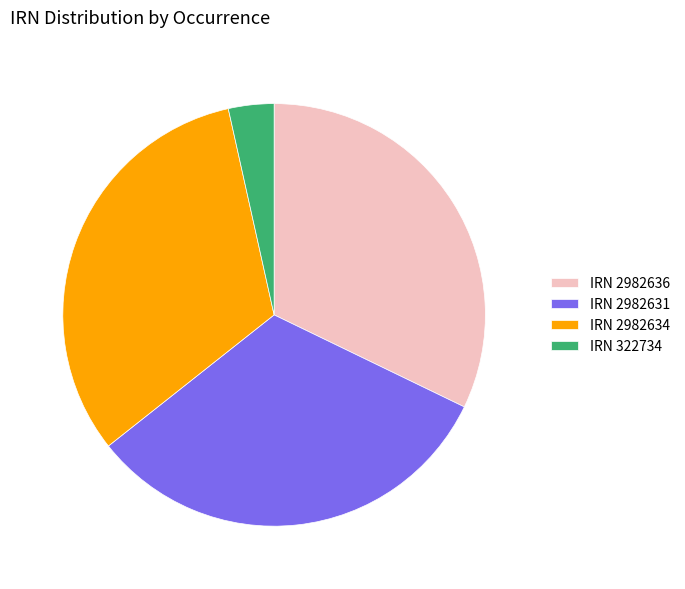

Does IRN 2982631 account for over 50% of the chart?

No